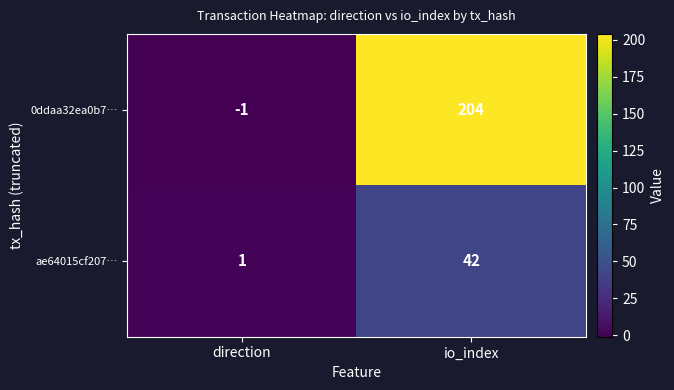

Between direction and io_index, which series saw the biggest shift?

0ddaa32ea0b7…